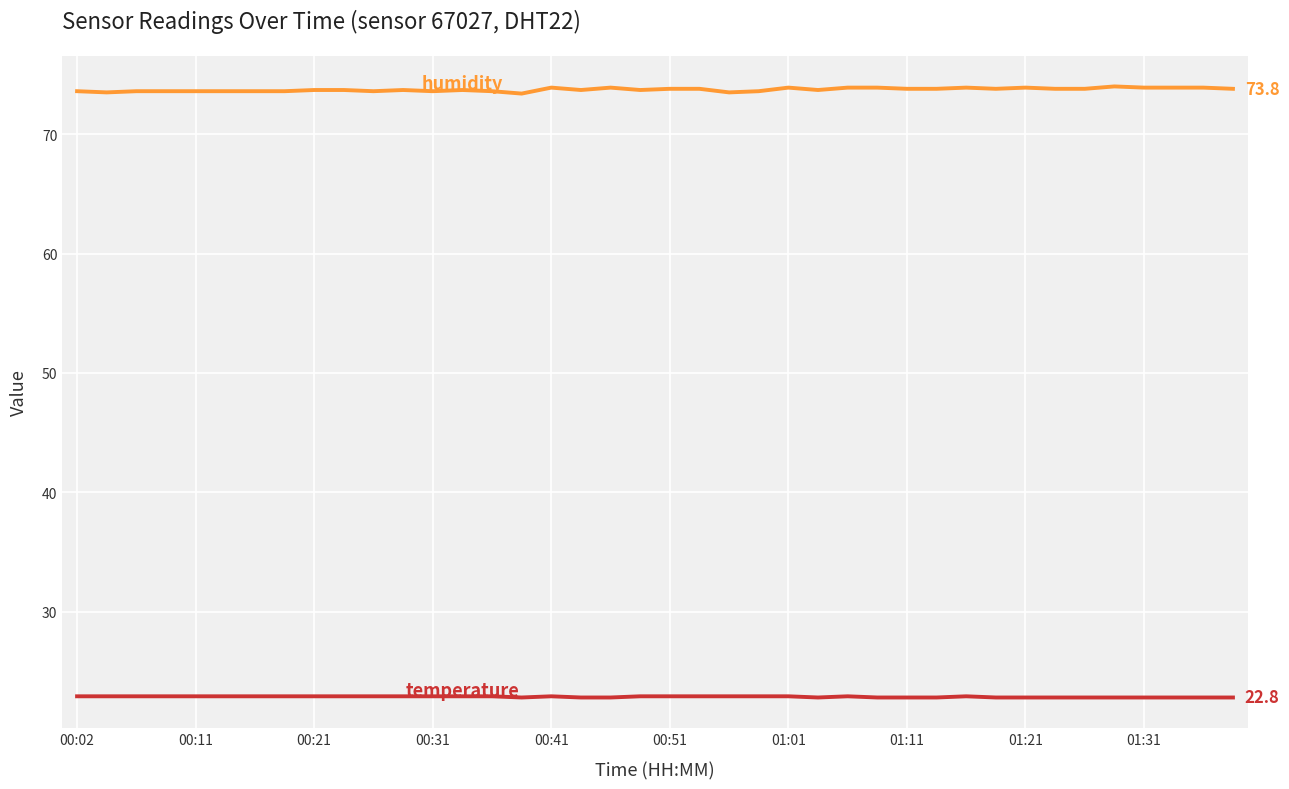

What is the smallest value displayed?

22.8